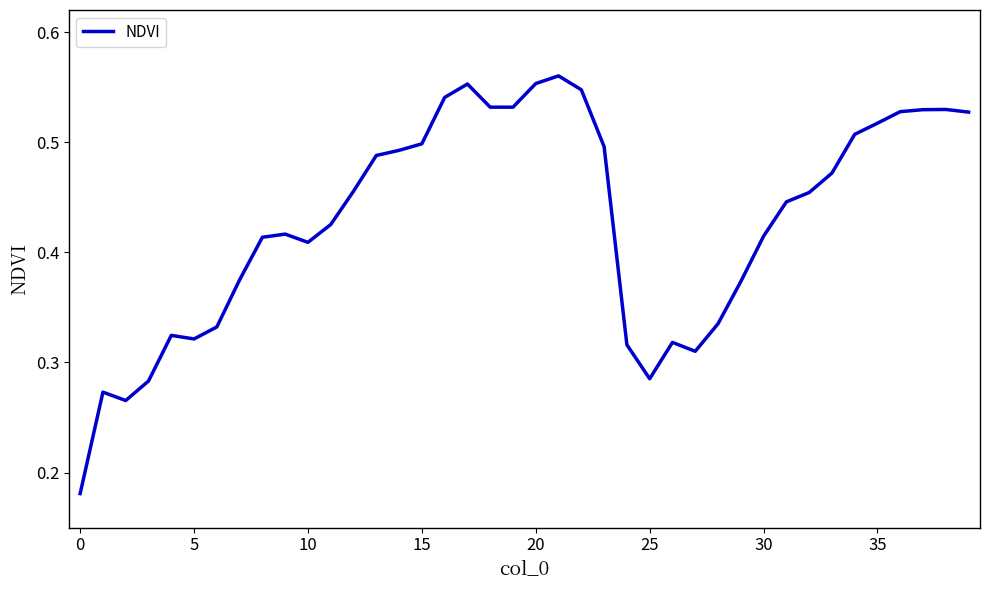

What is the maximum value shown in the chart?

0.6